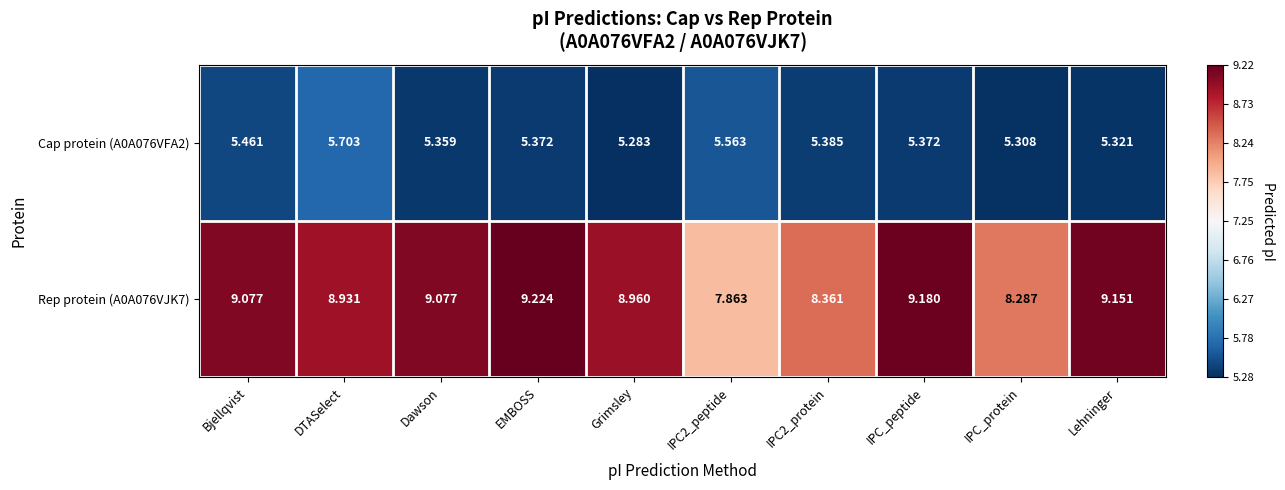

Where is Cap protein (A0A076VFA2) nearest to the value 5?

Grimsley